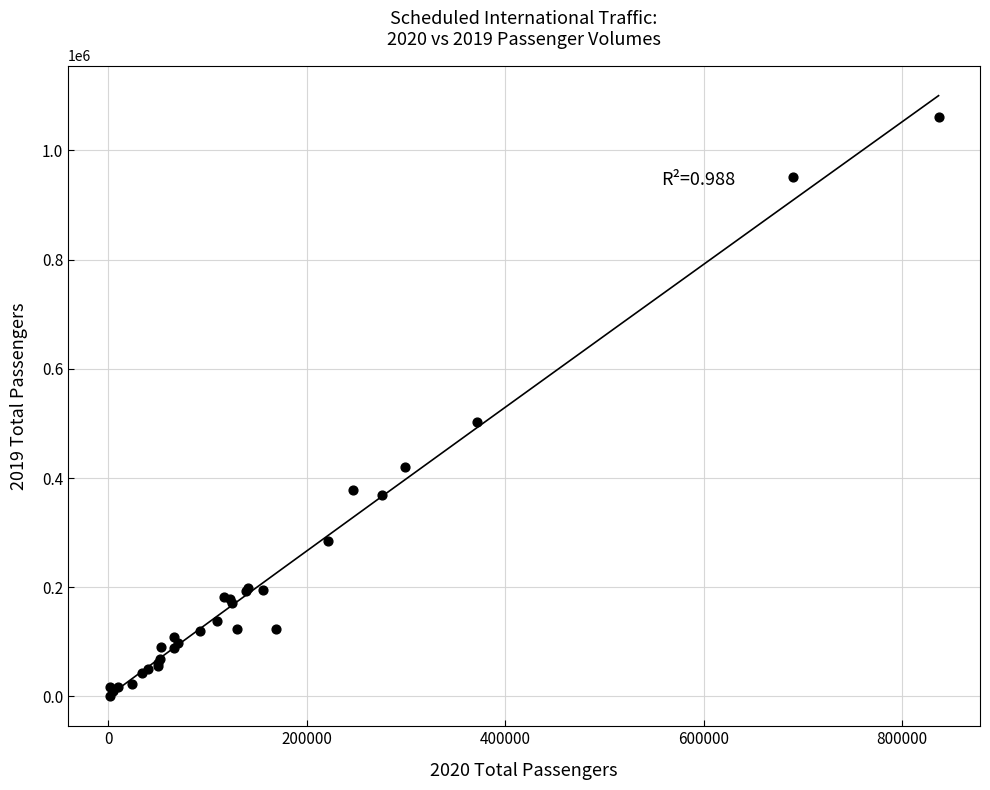

What Y value in the scatter plot is closest to 530957?

501941